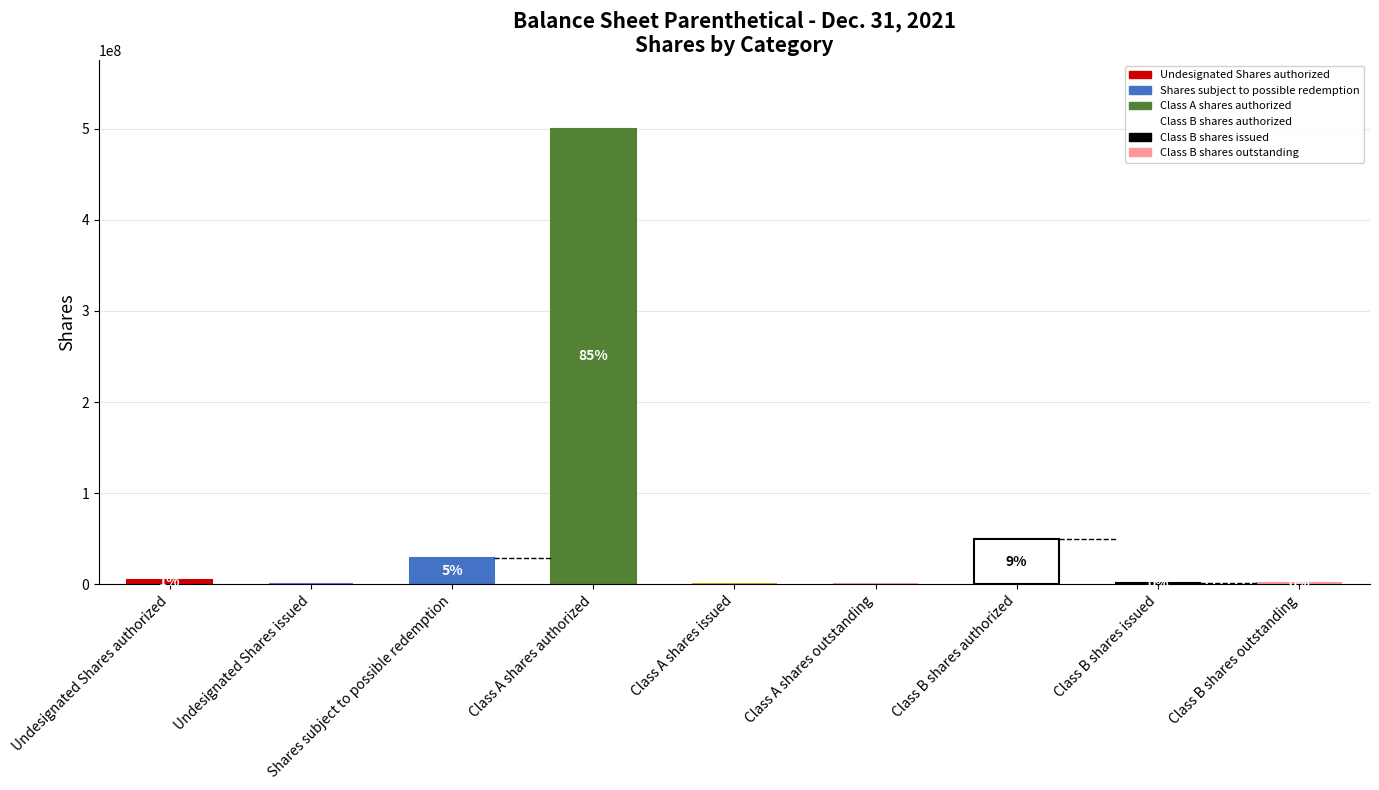

Is it true that the value at Class A shares issued is 0?

True